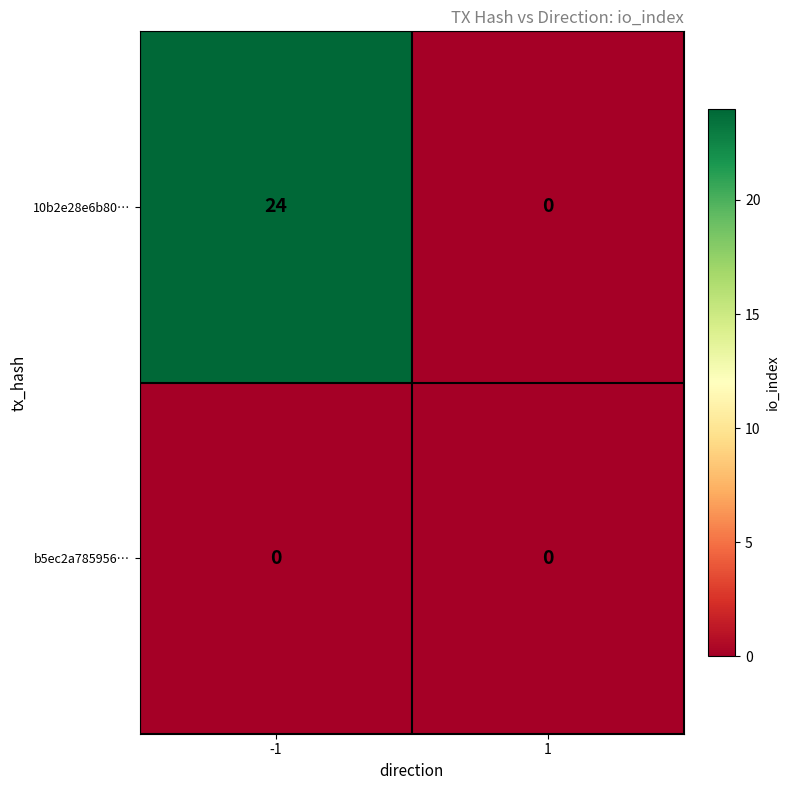

True or false: 10b2e28e6b80… has a value of 24 at -1.

True